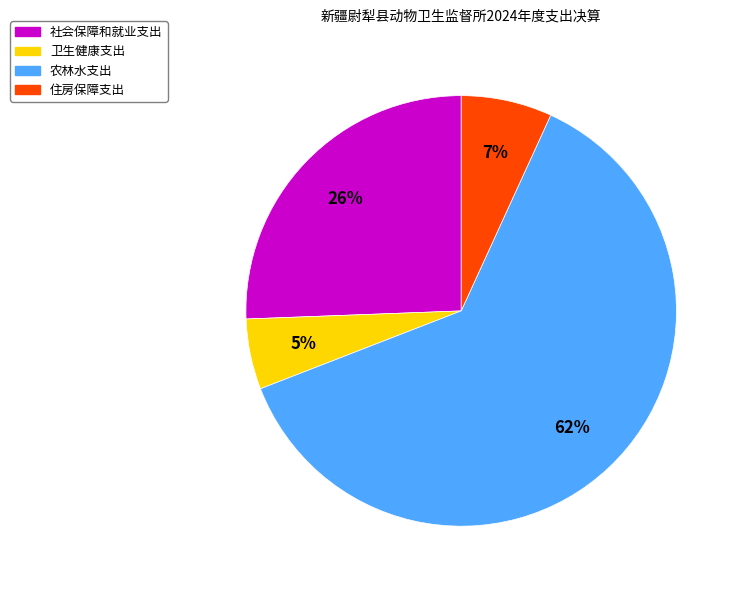

Approximately how many times larger is the value at 农林水支出 compared to 社会保障和就业支出?

2.4